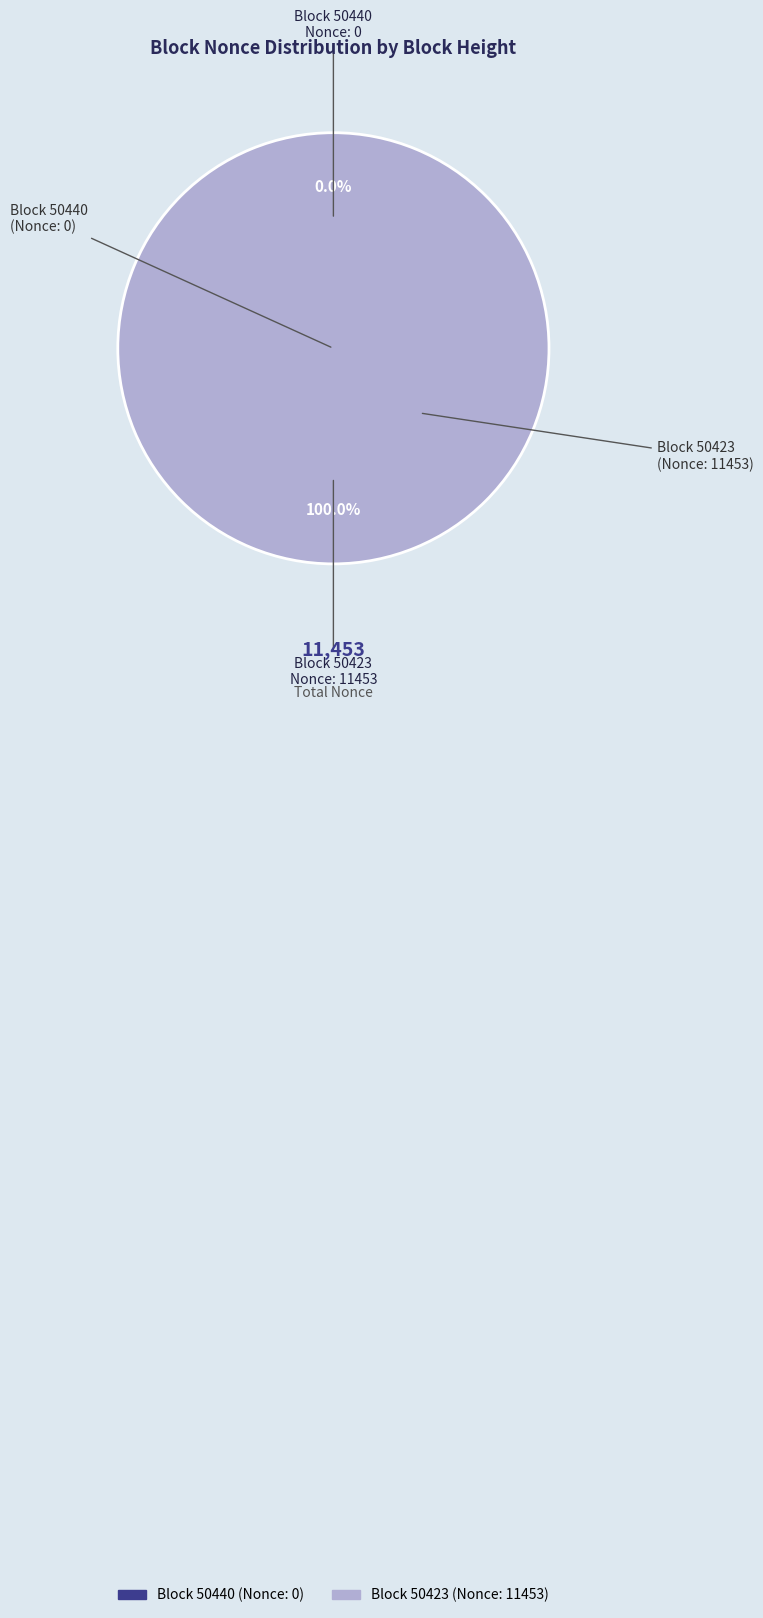

To the nearest percent, what is the difference between the largest and smallest slice percentages?

100%